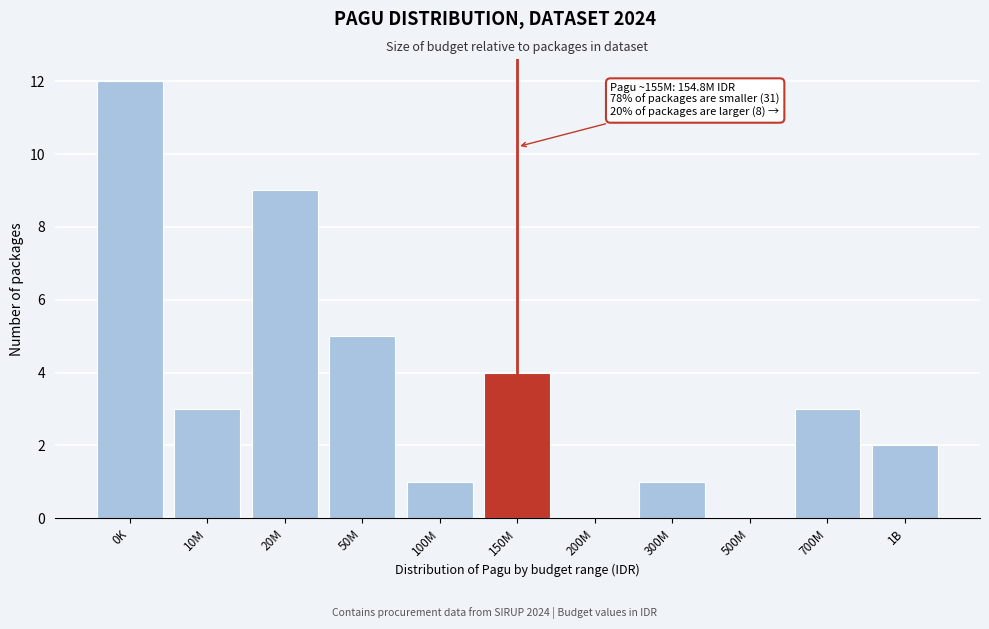

Reading left to right, extract all data points from this chart.

0K=12	10M=3	20M=9	50M=5	100M=1	150M=4	200M=0	300M=1	500M=0	700M=3	1B=2